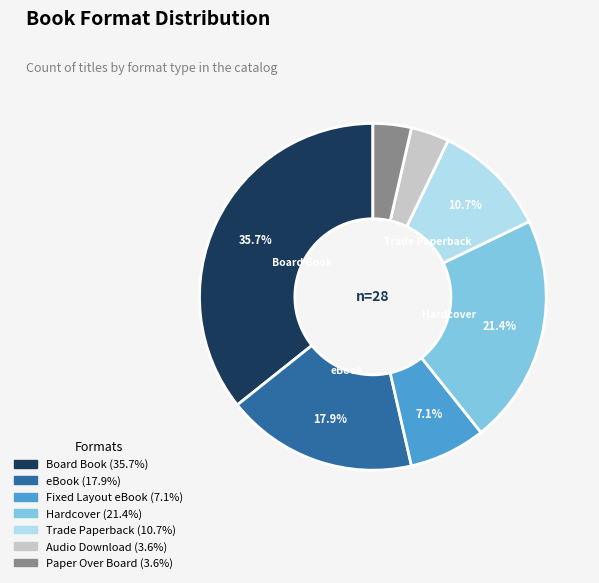

Between Fixed Layout eBook and Paper Over Board, which is larger?

Fixed Layout eBook